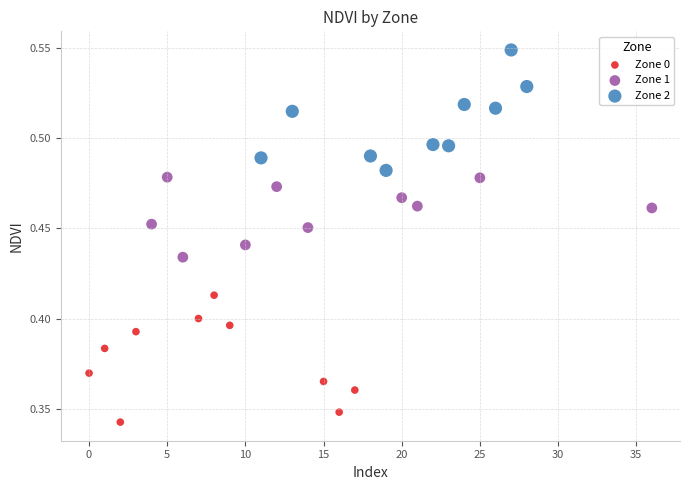

Which series contains the highest Y value?

Zone 2